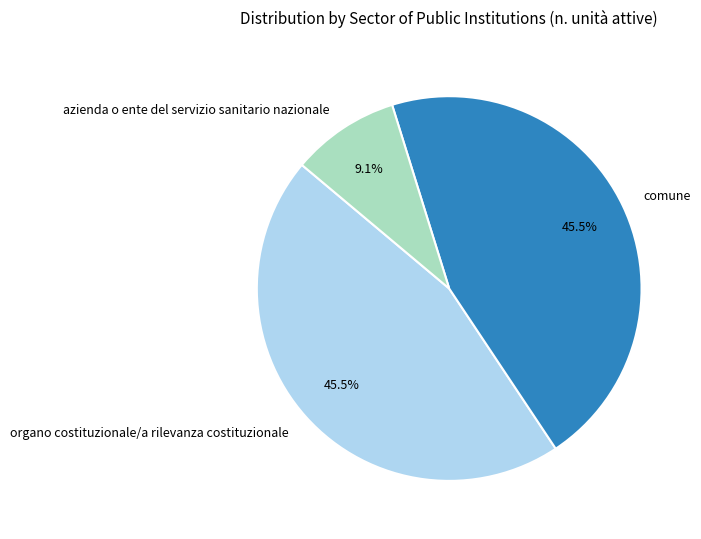

The comune slice represents 34% of the pie. True or false?

False